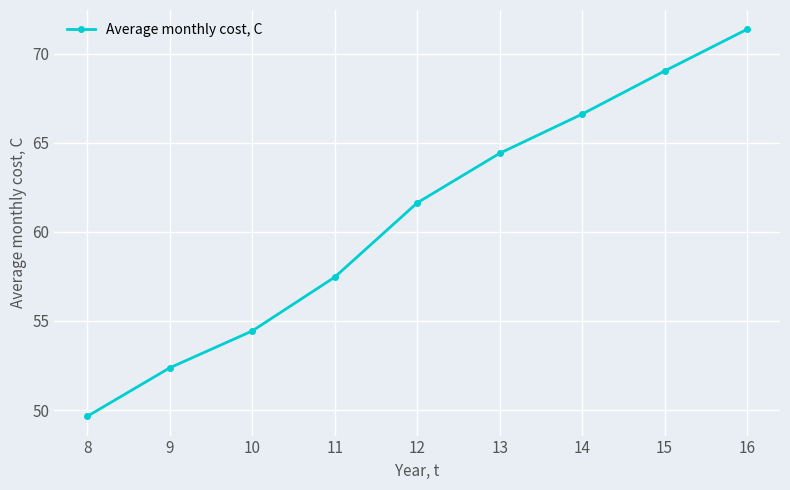

Which has a higher value, 8 or 13?

13